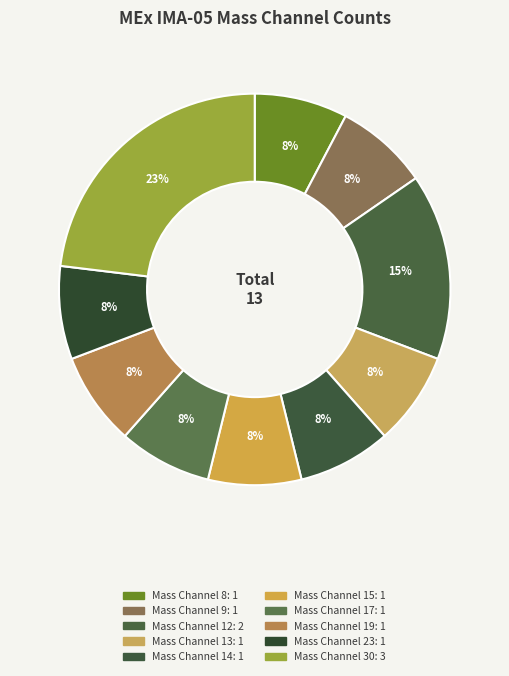

Do Mass Channel 8 and Mass Channel 15 together represent more than half of the pie?

No